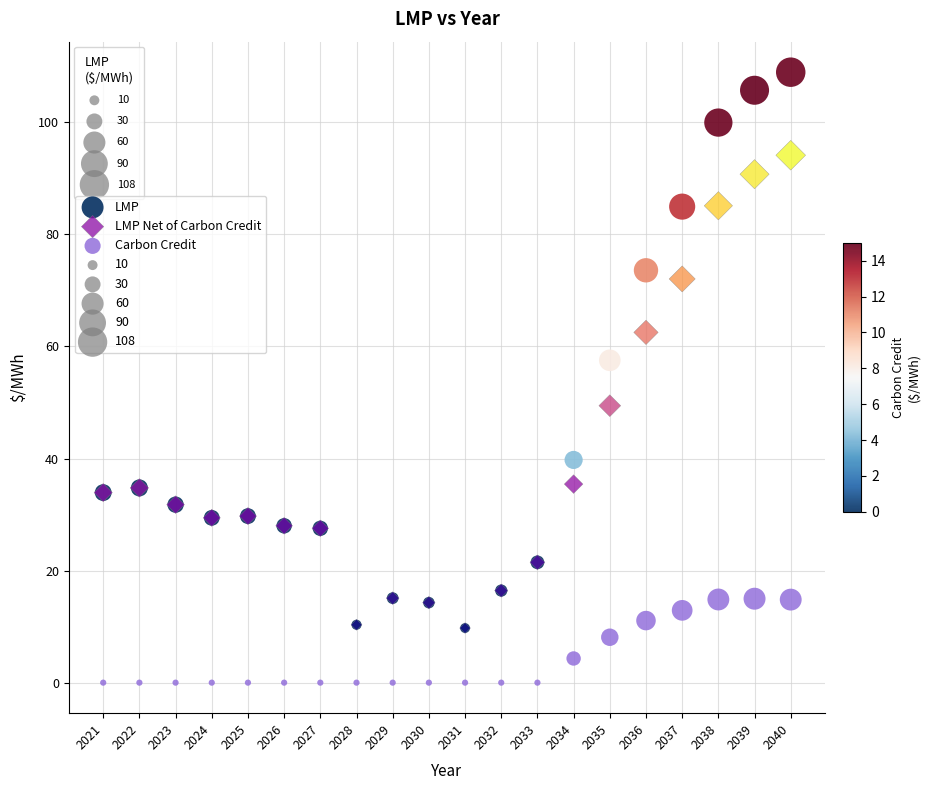

Which series has the largest Y range (max minus min)?

LMP